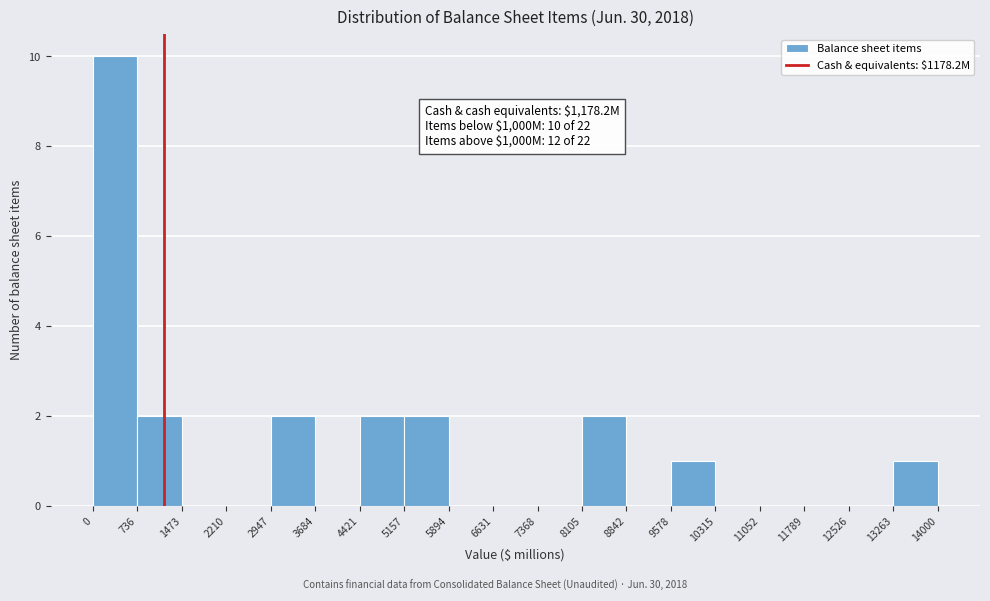

Over which range of the x-axis is the bar tallest?

0 to 736